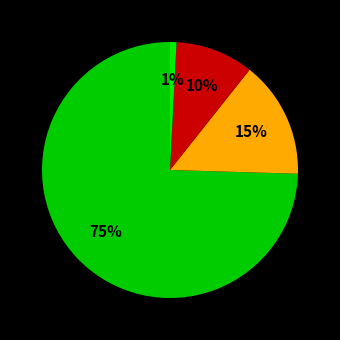

How many slices are in this pie chart?

4